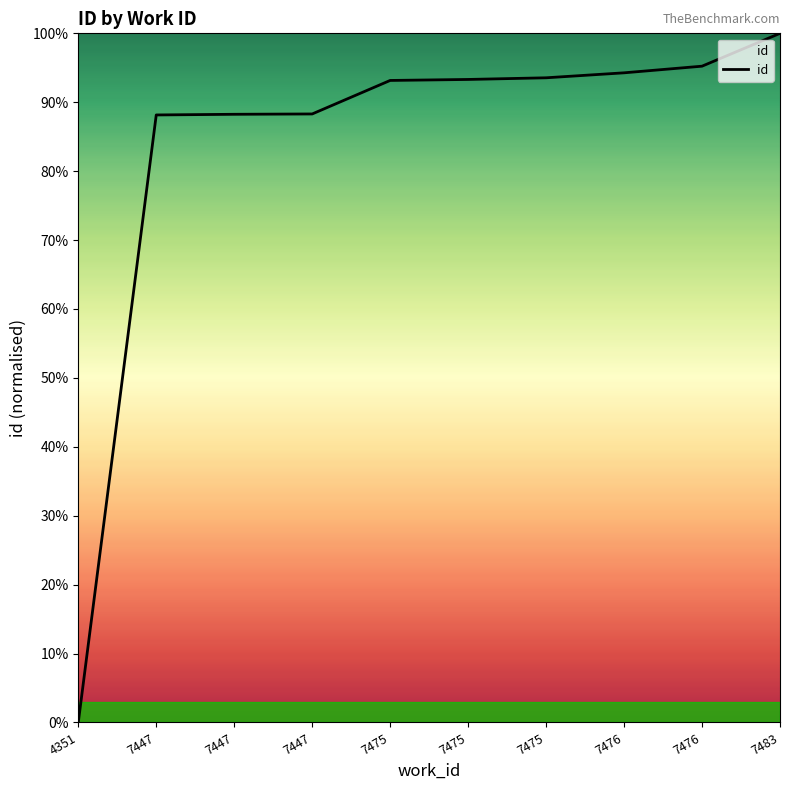

Does the chart display data point markers on the line(s)?

No